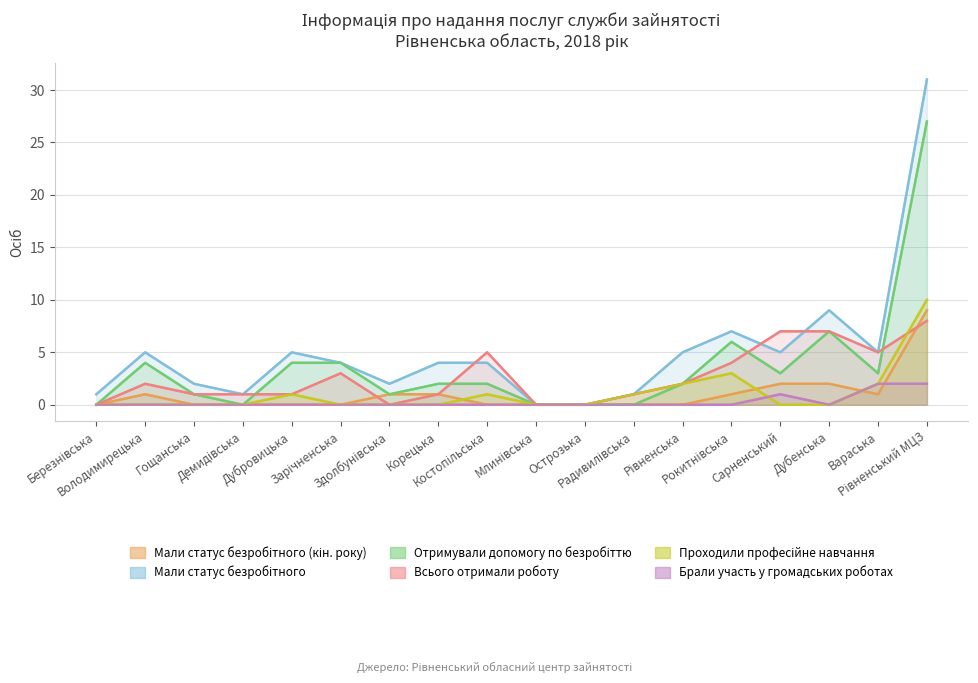

Which category has the lowest value in the Мали статус безробітного series?

Млинівська